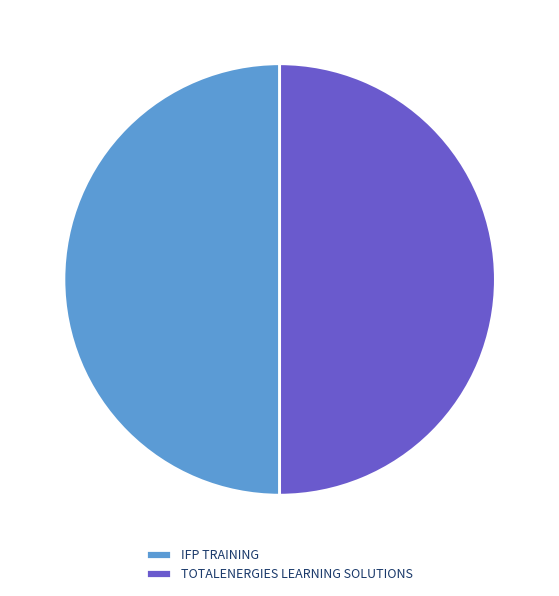

What is the ratio of the value at TOTALENERGIES LEARNING SOLUTIONS to the value at IFP TRAINING?

1.0